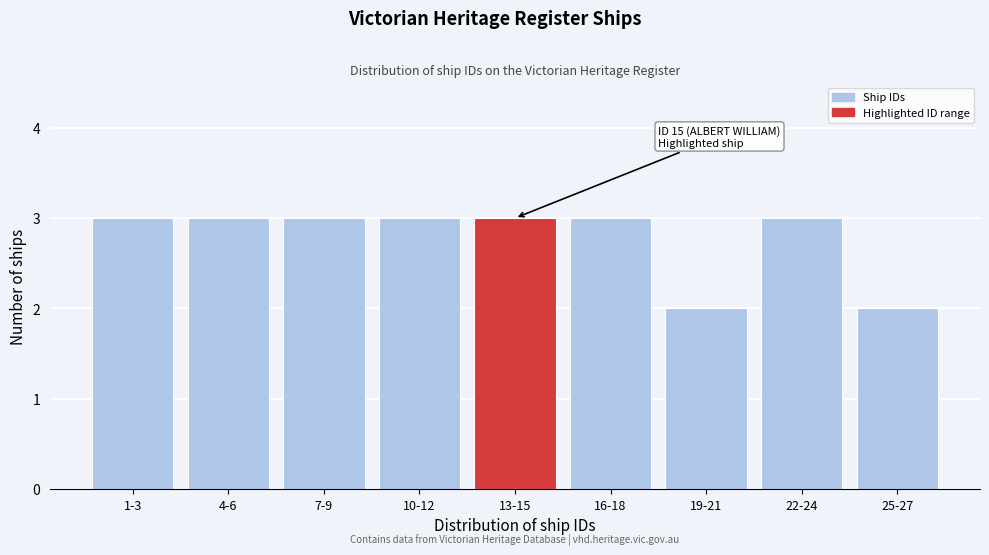

Reading left to right, extract all data points from this chart.

3	3	3	3	3	3	2	3	2